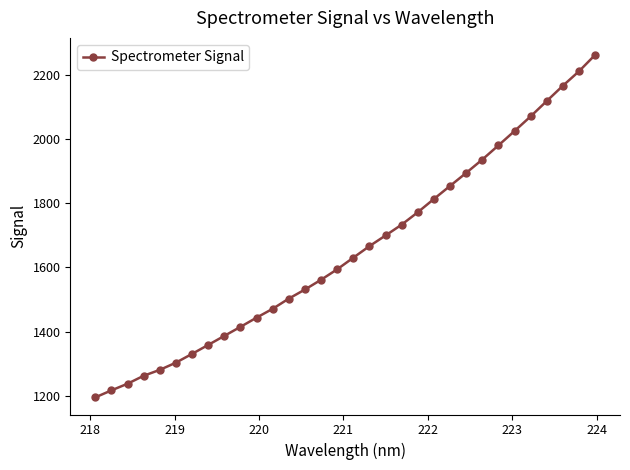

What is the maximum value shown in the chart?

2261.4